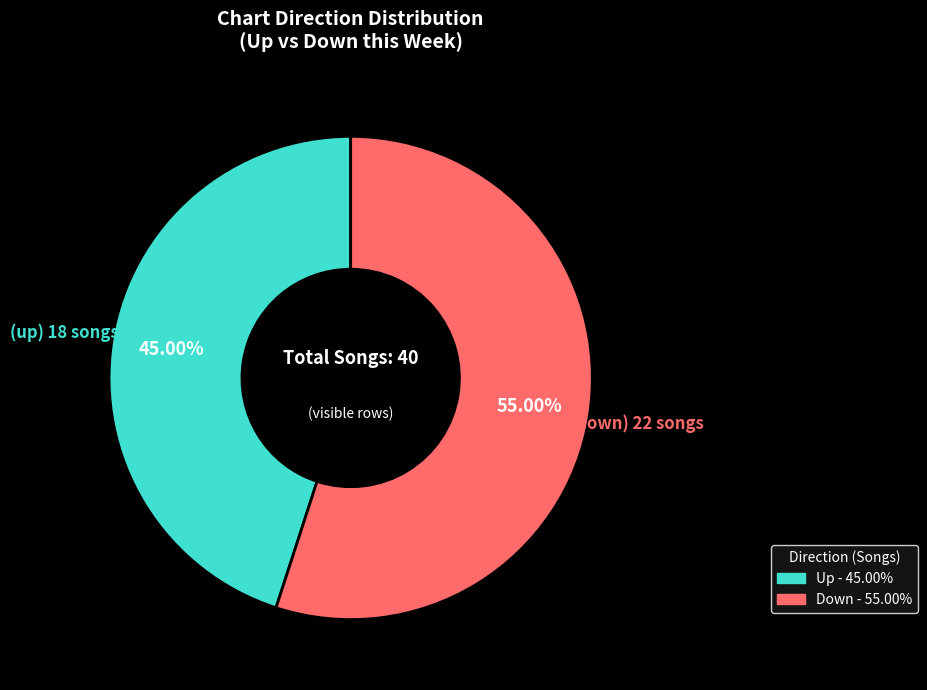

Is there any slice that represents more than half of the pie?

Yes